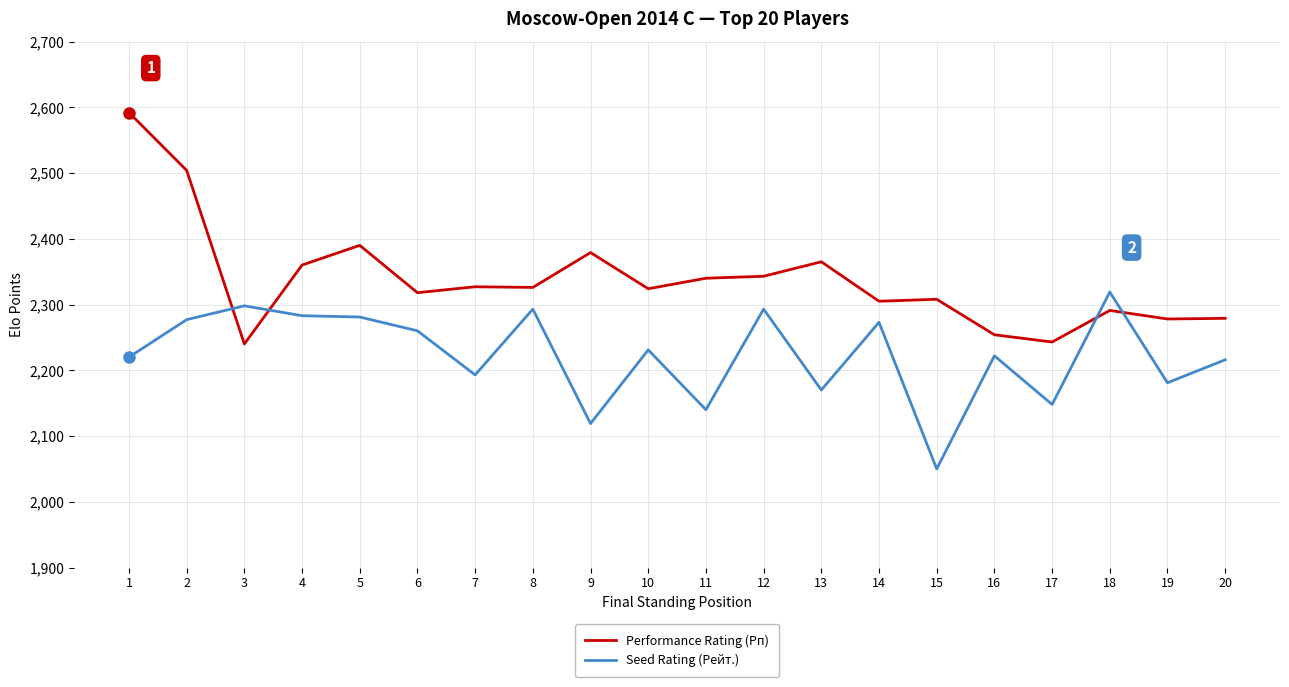

True or false: Performance Rating (Рп) and Seed Rating (Рейт.) cross at least once.

True